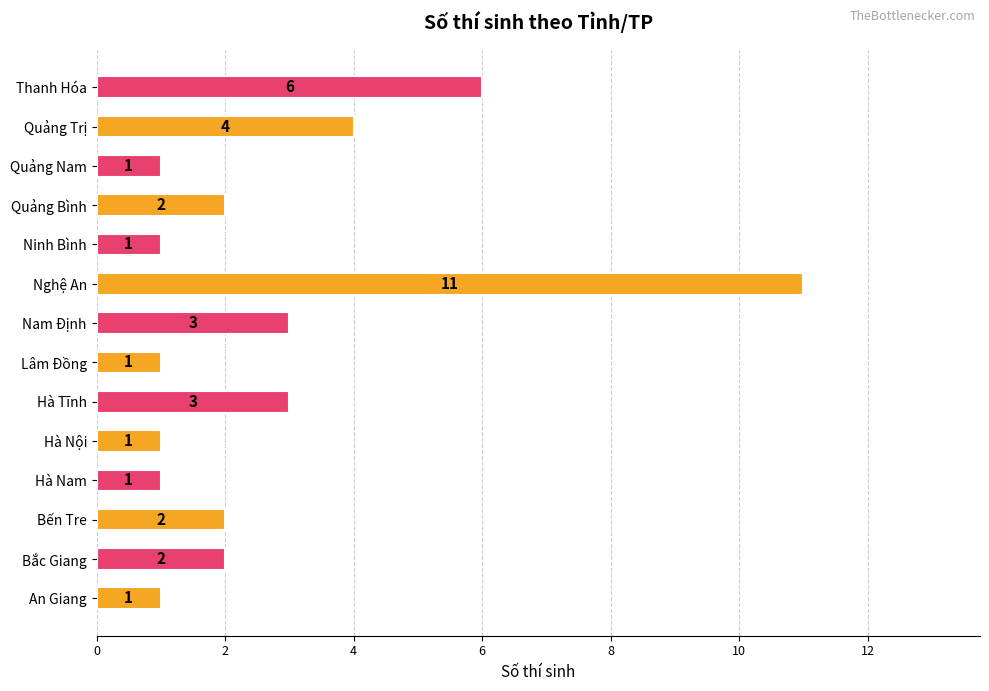

What is the difference between the second highest and minimum values?

5